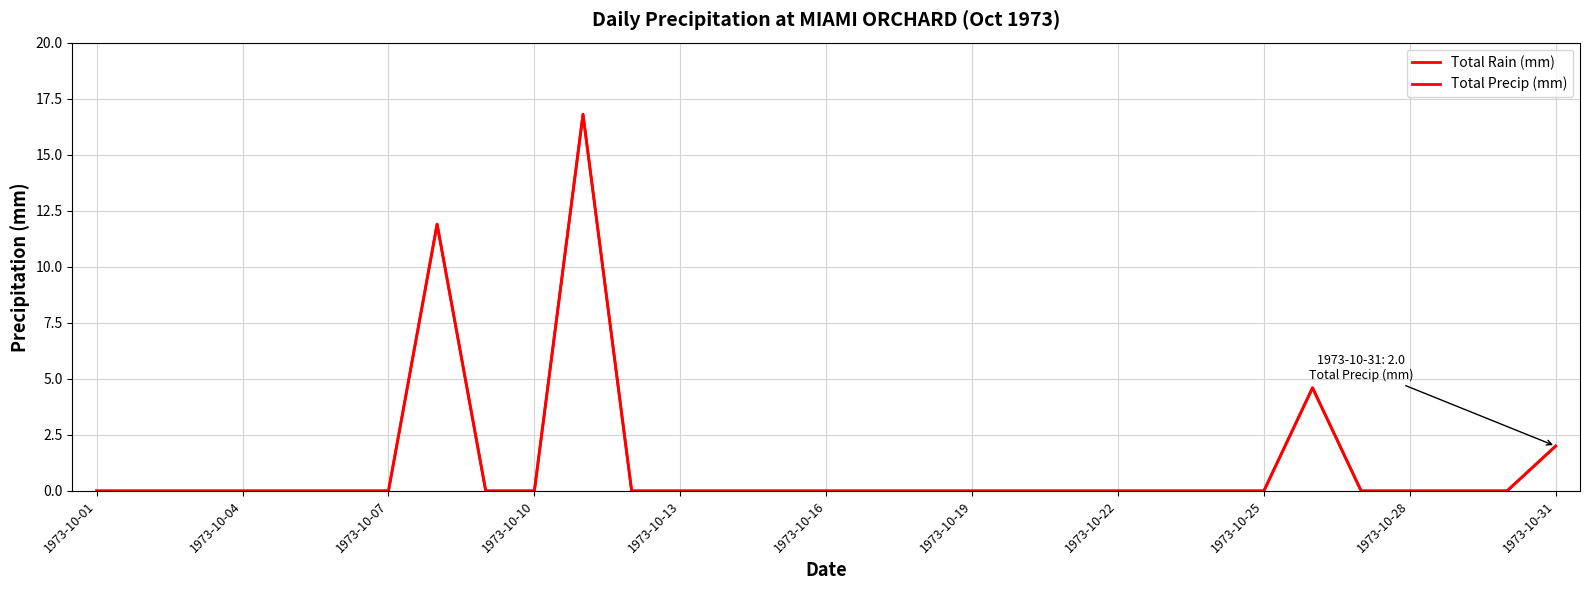

True or false: Total Rain (mm) has more than 1 interior local peaks.

True